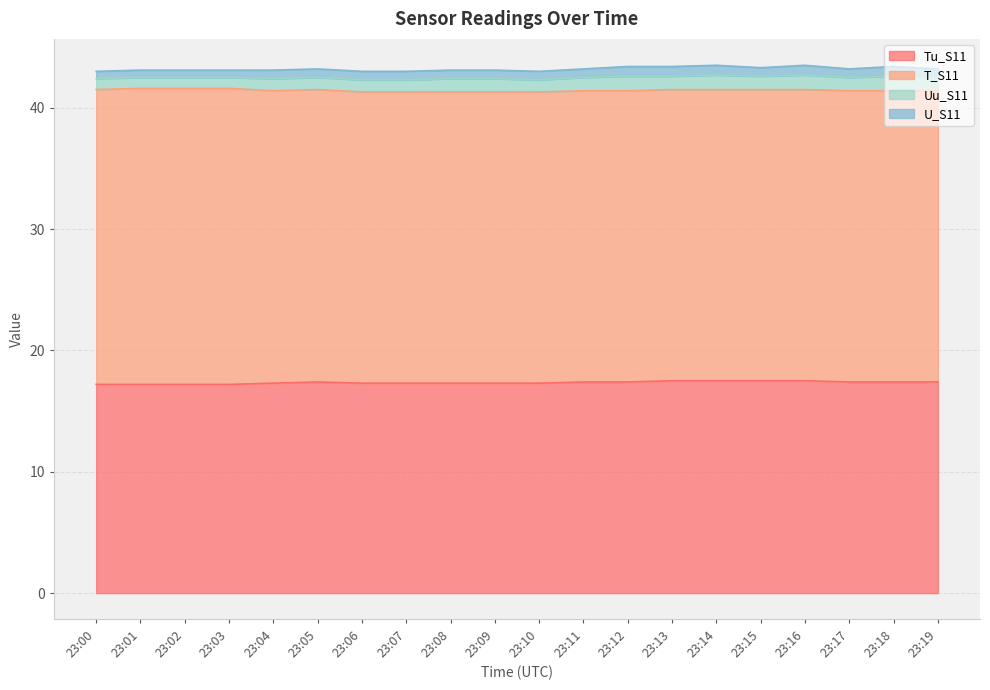

Does the chart display data point markers on the line(s)?

No